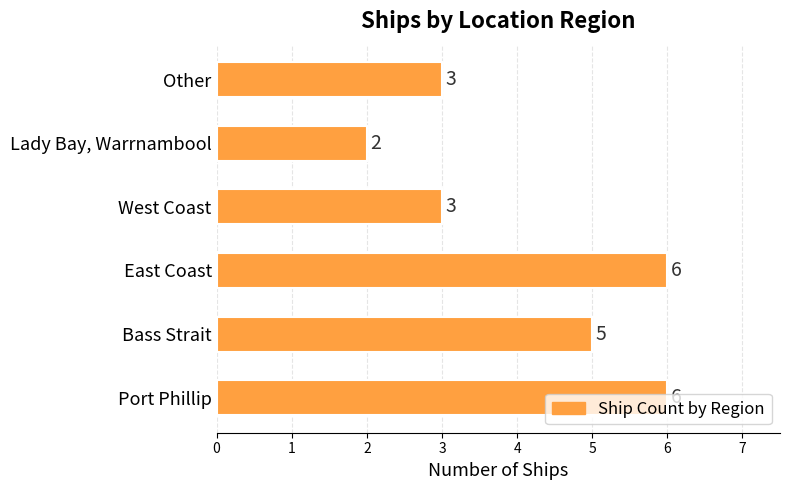

The chart shows a value of 5 at Other. True or false?

False